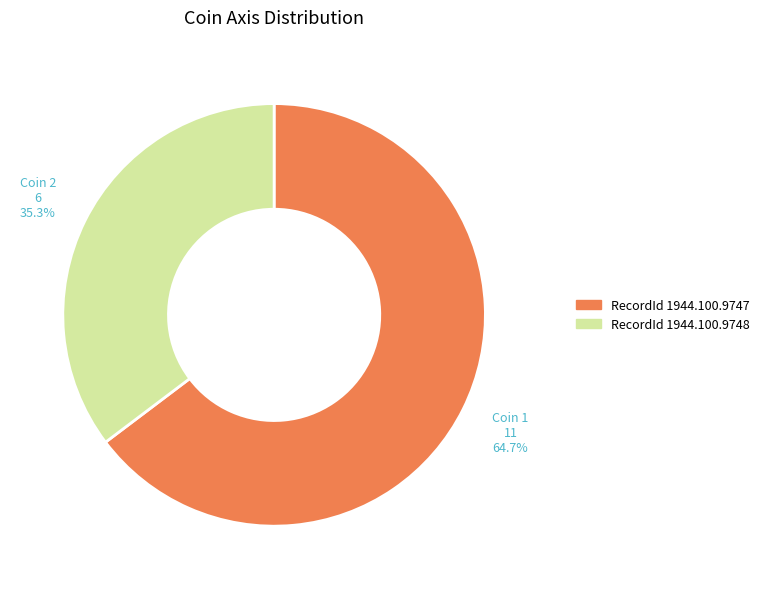

Does any single category account for the majority?

Yes